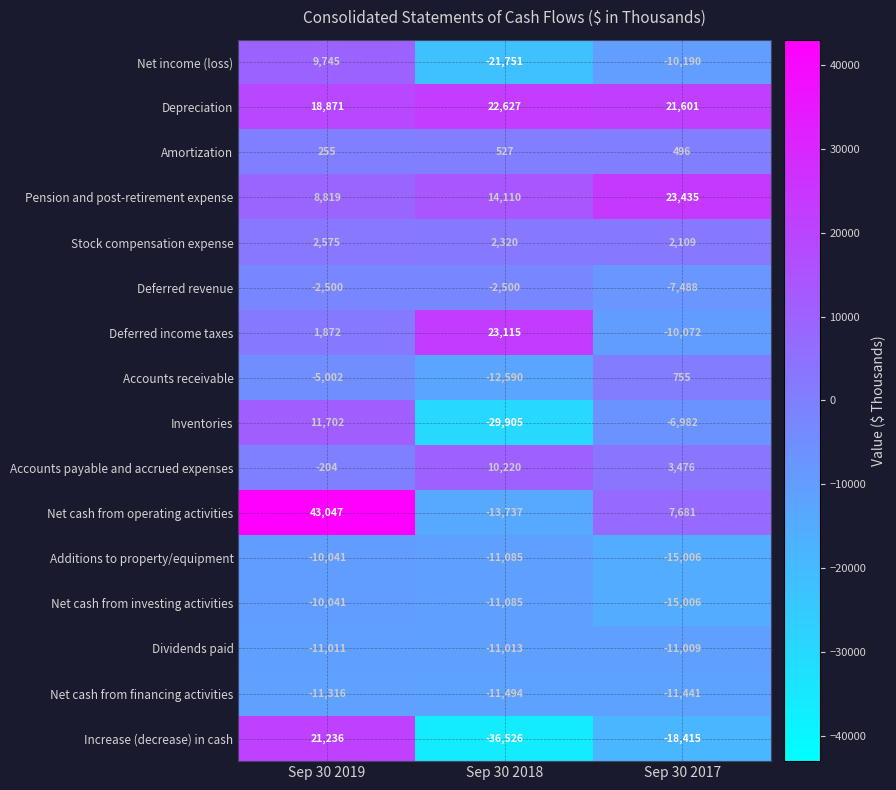

Which series has the widest spread of values?

Increase (decrease) in cash